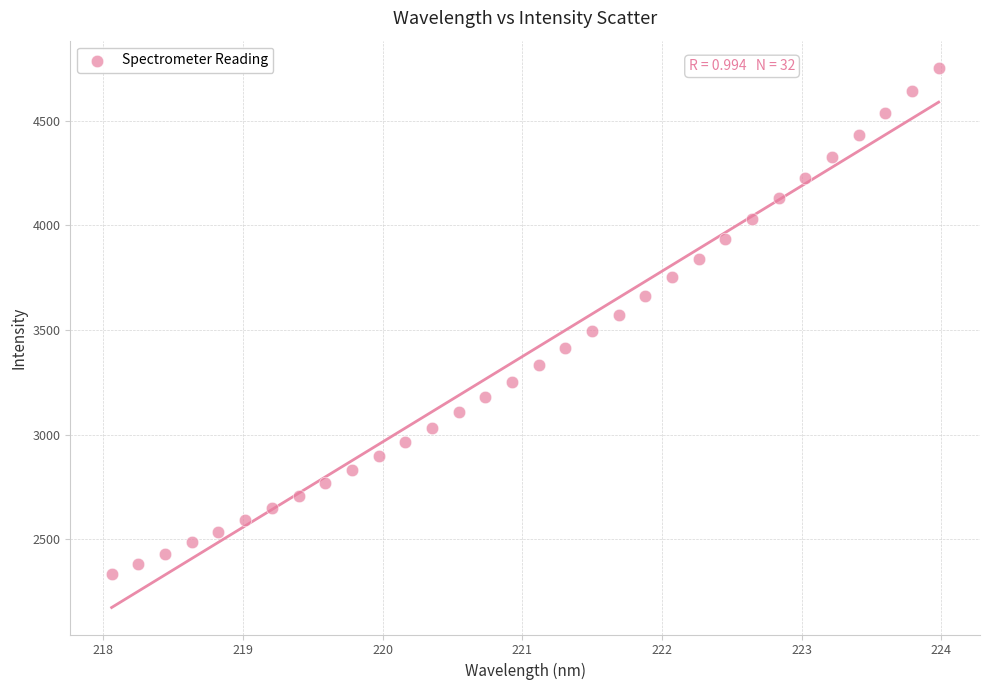

What is the range of X values (max minus min)?

5.9